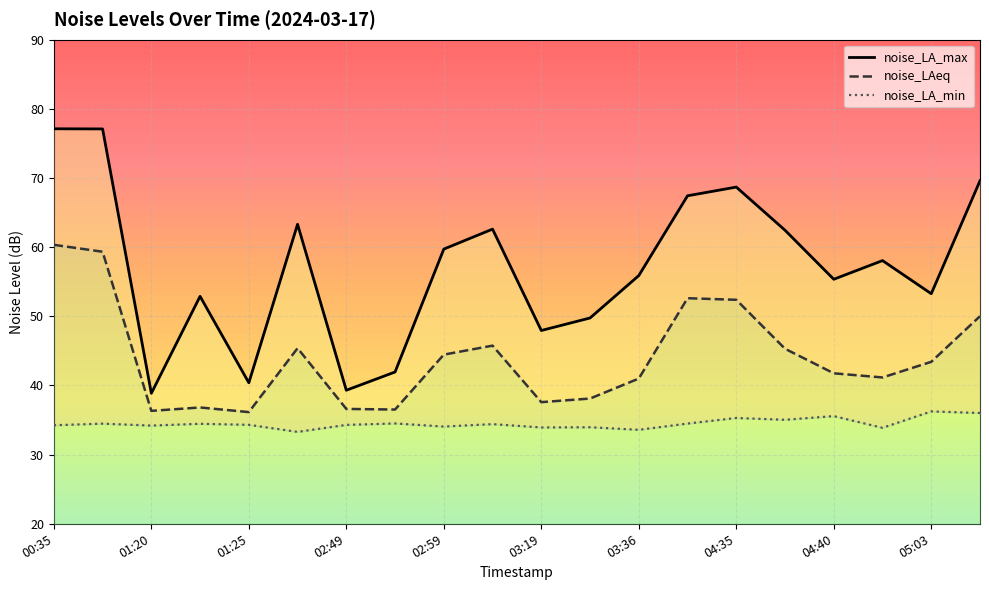

Is the value of noise_LAeq at 03:36 greater than the value of noise_LA_min at 04:43?

Yes